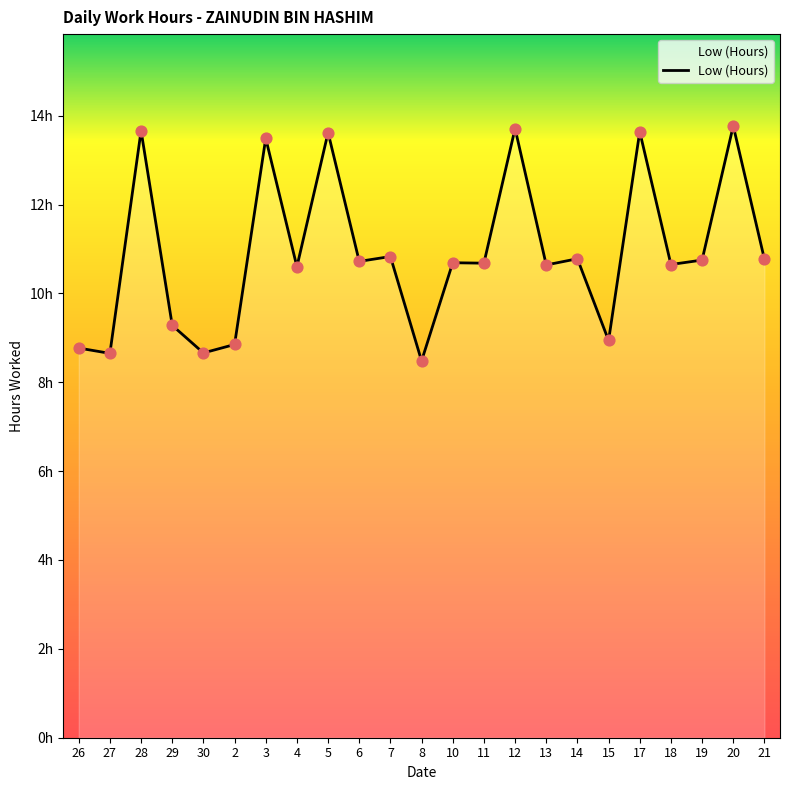

What is the change in value from 11 to 12?

+3.0